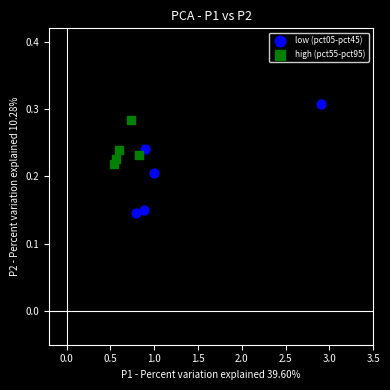

Which series reaches the minimum Y coordinate?

low (pct05-pct45)